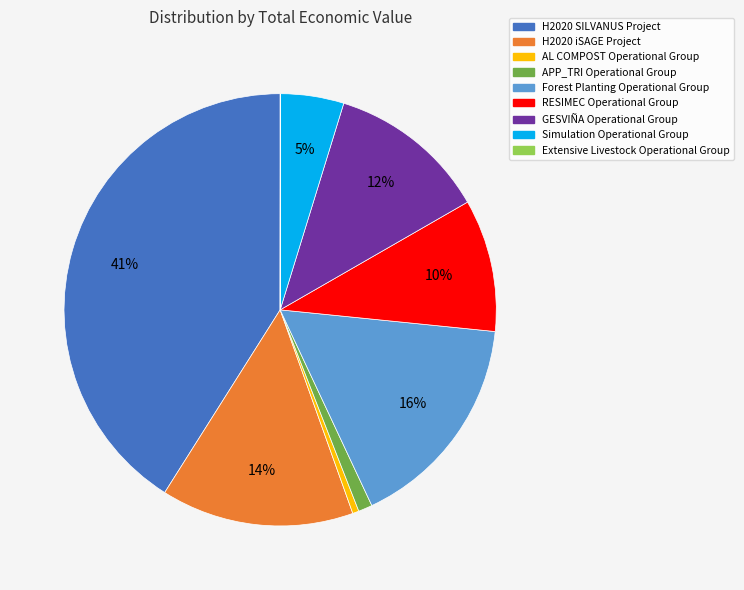

Between H2020 SILVANUS Project and Forest Planting Operational Group, which is larger?

H2020 SILVANUS Project